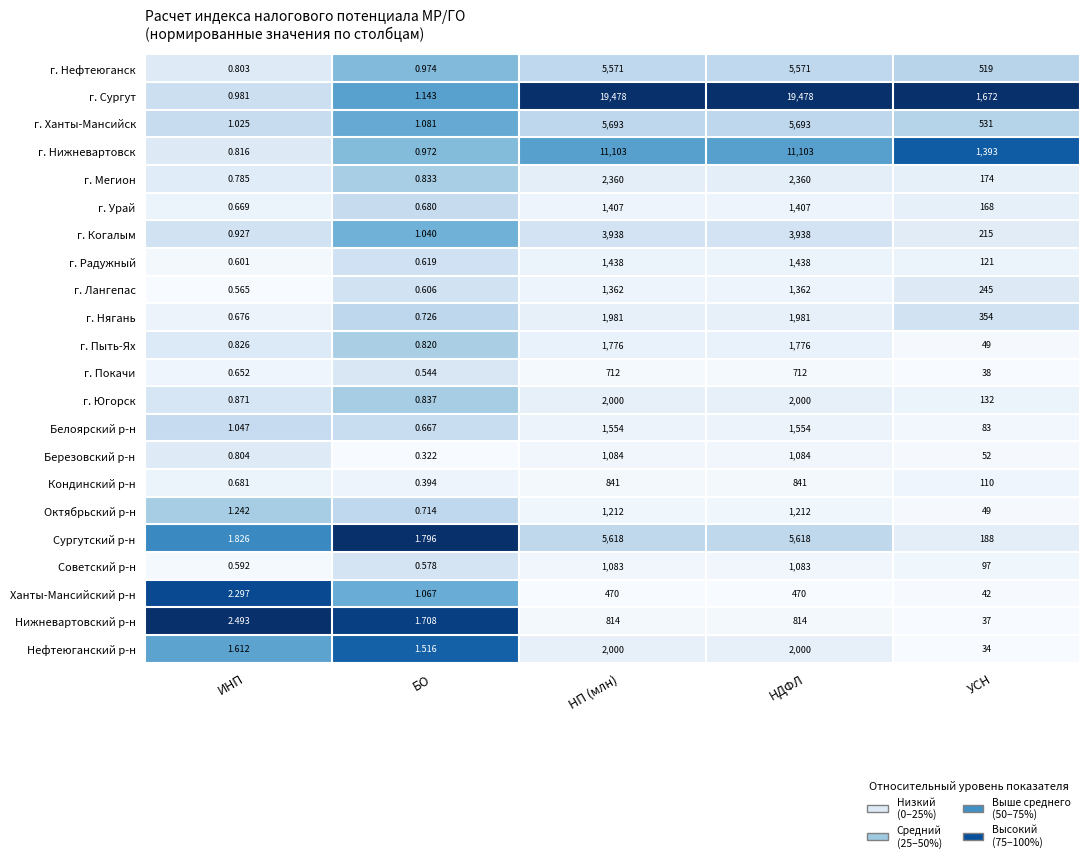

How many series are shown in this chart?

22